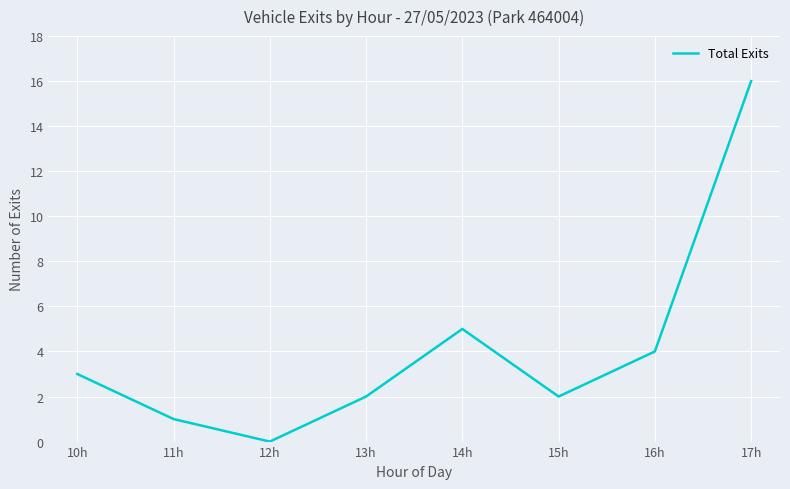

How many positive values are there?

7